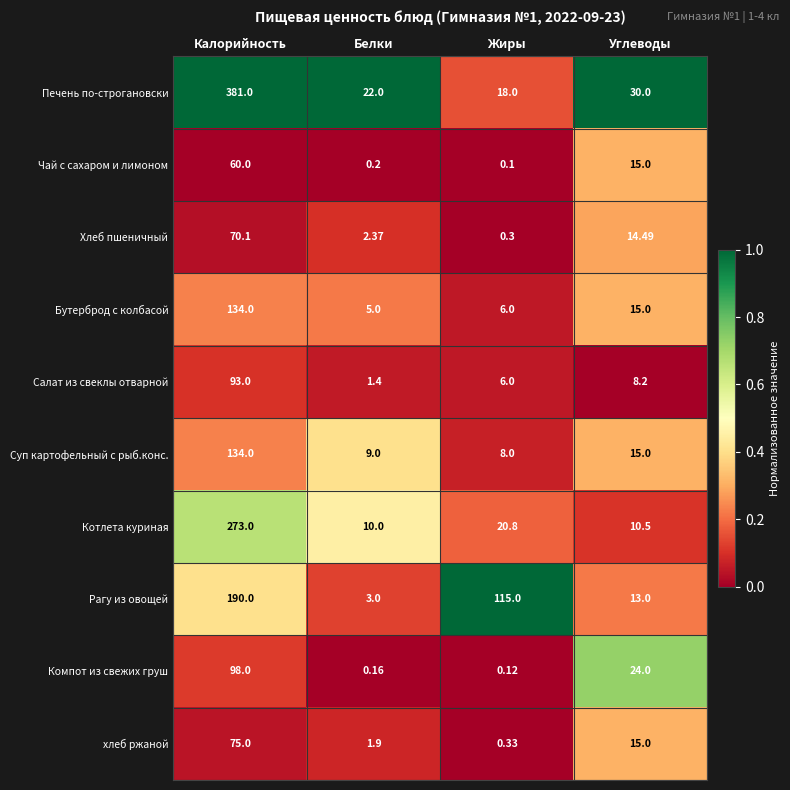

Where does the хлеб ржаной series first go above 15?

Калорийность